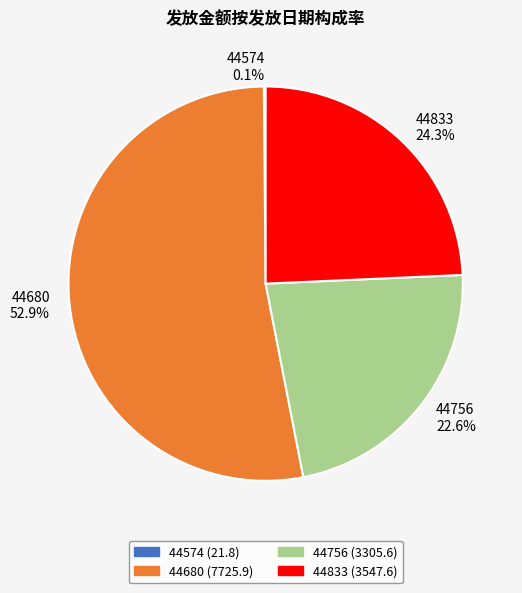

What is the majority slice?

44680